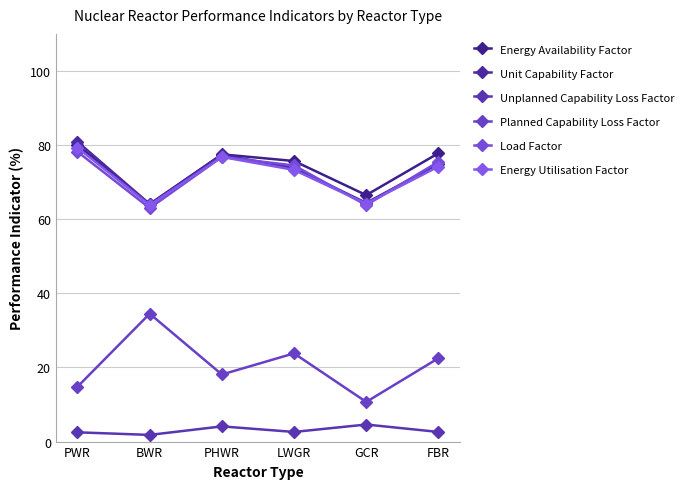

Reading right to left, what are all the values shown in this chart?

Energy Availability Factor: FBR=77.8	GCR=66.5	LWGR=75.7	PHWR=77.5	BWR=64.0	PWR=80.0
Unit Capability Factor: FBR=74.9	GCR=64.4	LWGR=73.8	PHWR=77.4	BWR=64.1	PWR=80.9
Unplanned Capability Loss Factor: FBR=2.6	GCR=4.6	LWGR=2.6	PHWR=4.1	BWR=1.8	PWR=2.5
Planned Capability Loss Factor: FBR=22.5	GCR=10.7	LWGR=23.8	PHWR=18.1	BWR=34.5	PWR=14.8
Load Factor: FBR=75.5	GCR=63.8	LWGR=74.5	PHWR=76.8	BWR=63.0	PWR=78.2
Energy Utilisation Factor: FBR=74.2	GCR=64.2	LWGR=73.3	PHWR=76.8	BWR=63.8	PWR=79.3